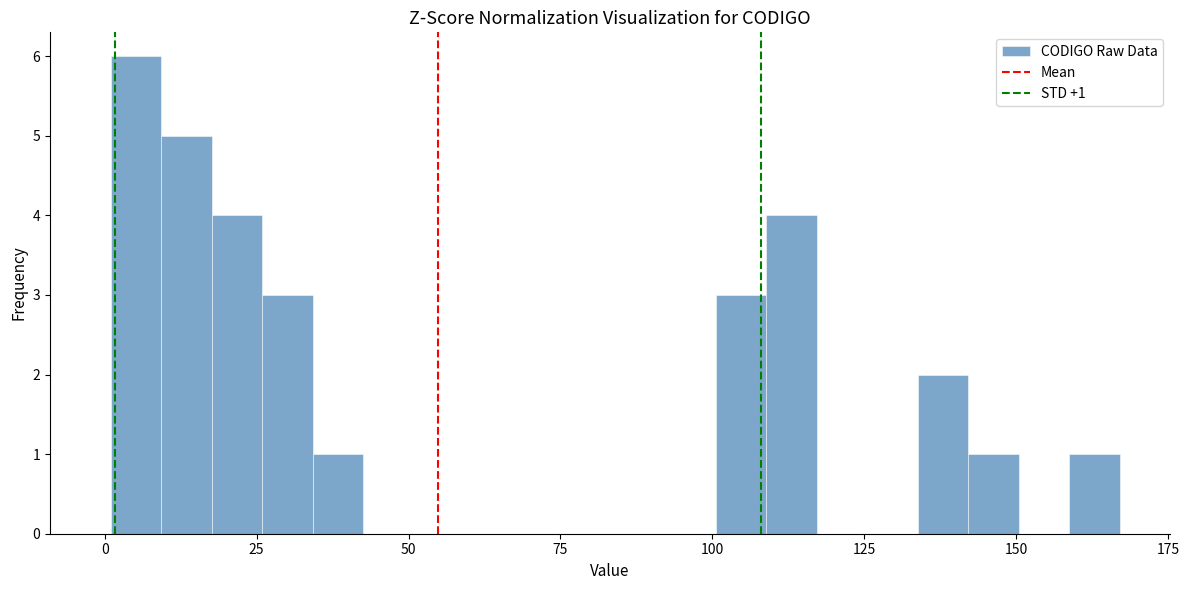

Around what value on the x-axis is the tallest bar? Give the approximate position of its centre, as read against the axis.

5